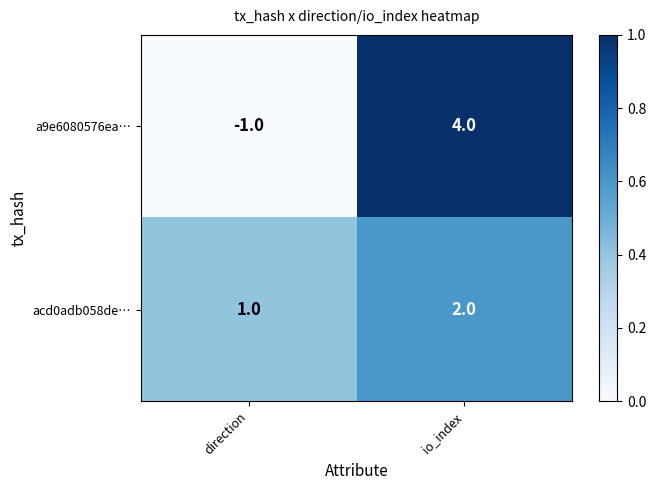

Reading left to right, list all the values displayed in this chart.

a9e6080576ea…: direction=-1	io_index=4
acd0adb058de…: direction=1	io_index=2